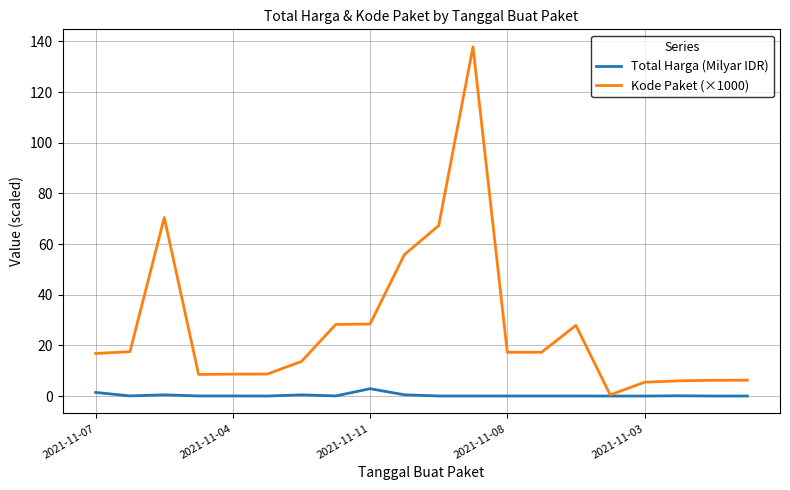

What is the greatest value displayed?

137.9